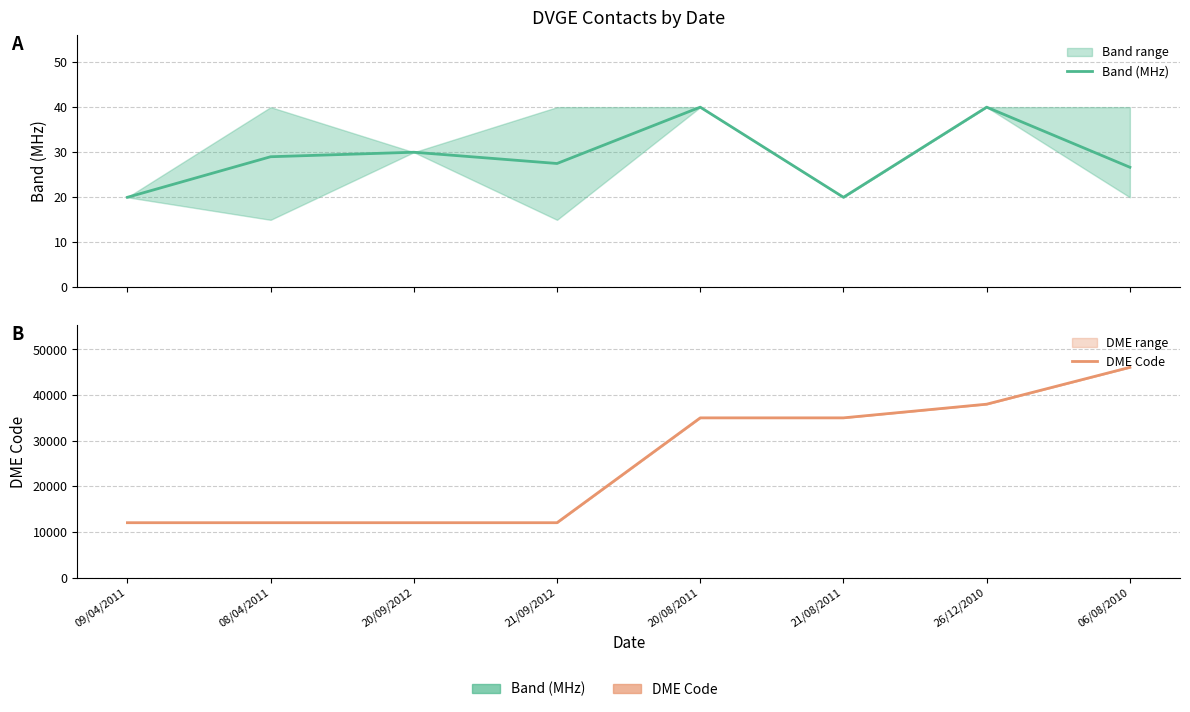

In Band (MHz), how many points are higher than both neighbors (excluding endpoints)?

3